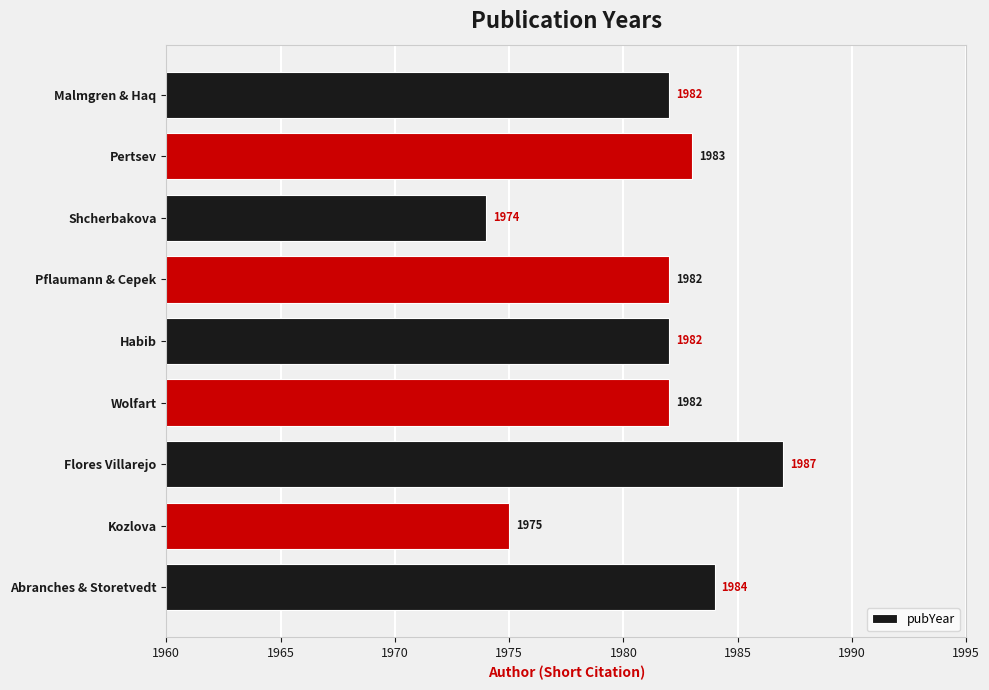

What is the approximate value at Abranches & Storetvedt?

1984